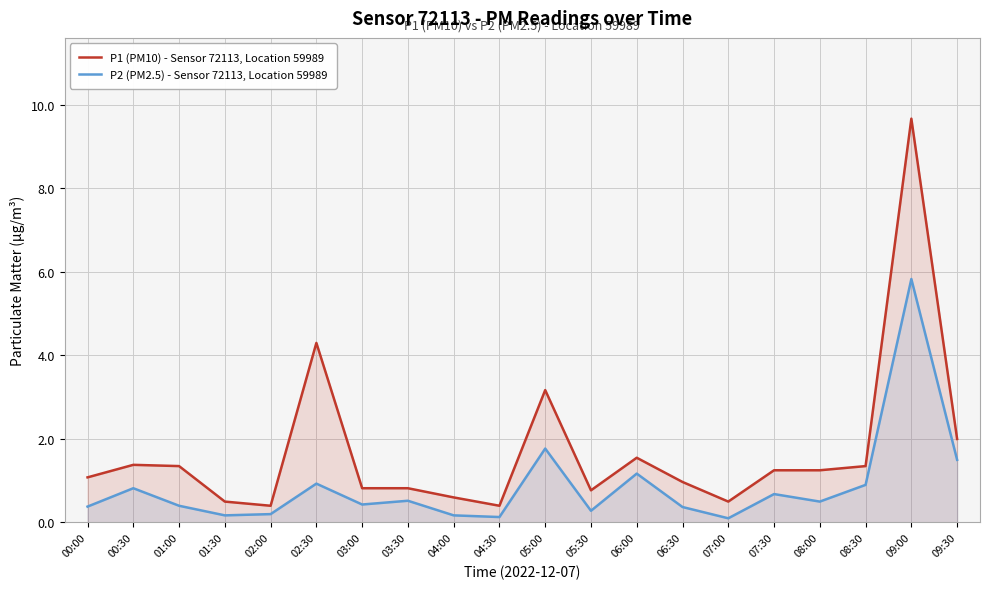

Does the chart display data point markers on the line(s)?

No